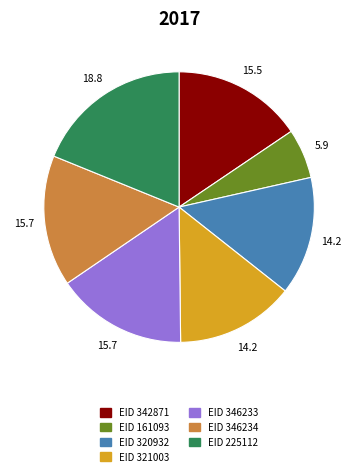

Is the sum of EID 320932 and EID 321003 greater than half?

No